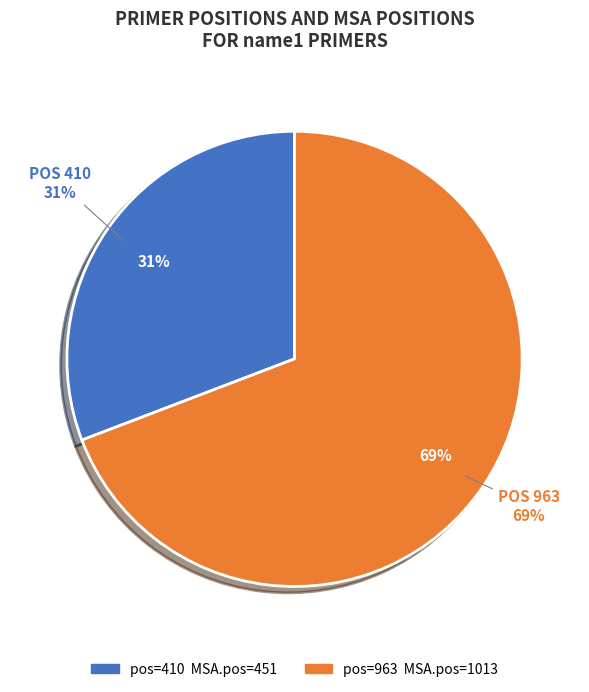

How many slices are in this pie chart?

2